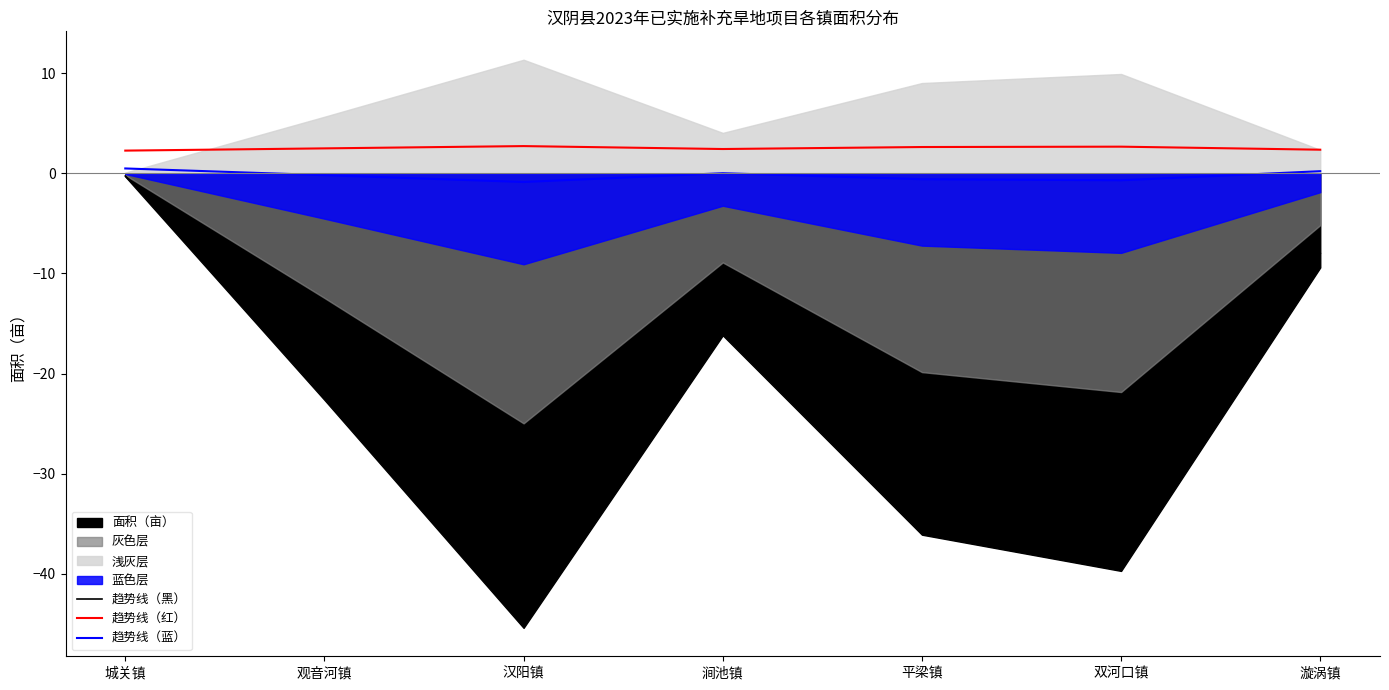

True or false: 趋势线（黑） has a value of -8.0 at 漩涡镇.

True